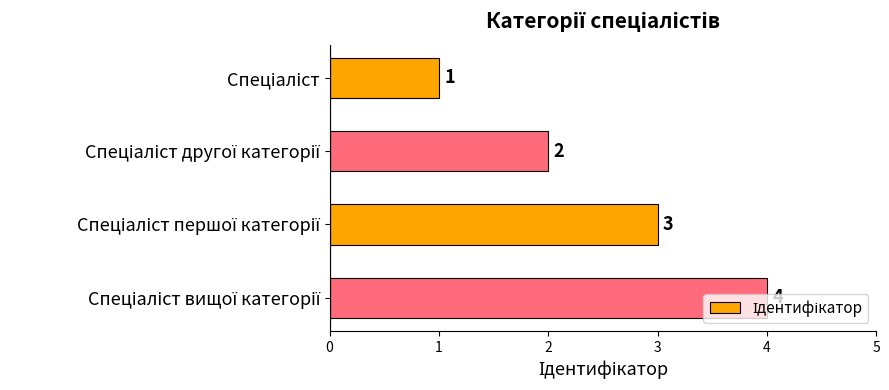

What is the maximum value shown in the chart?

4